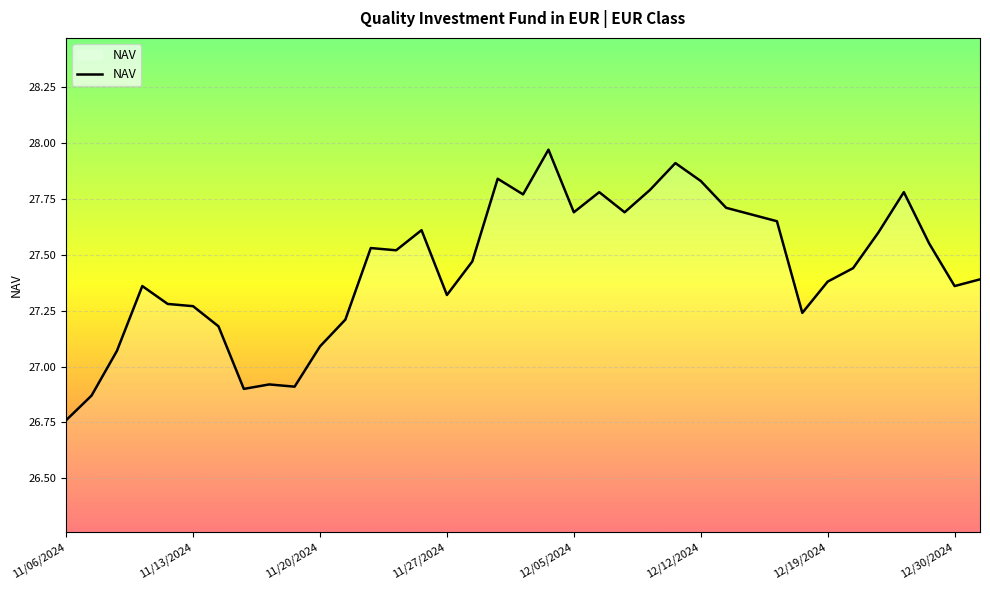

Reading left to right, extract all data points from this chart.

26.8	26.9	27.1	27.4	27.3	27.3	27.2	26.9	26.9	26.9	27.1	27.2	27.5	27.5	27.6	27.3	27.5	27.8	27.8	28.0	27.7	27.8	27.7	27.8	27.9	27.8	27.7	27.7	27.6	27.2	27.4	27.4	27.6	27.8	27.6	27.4	27.4